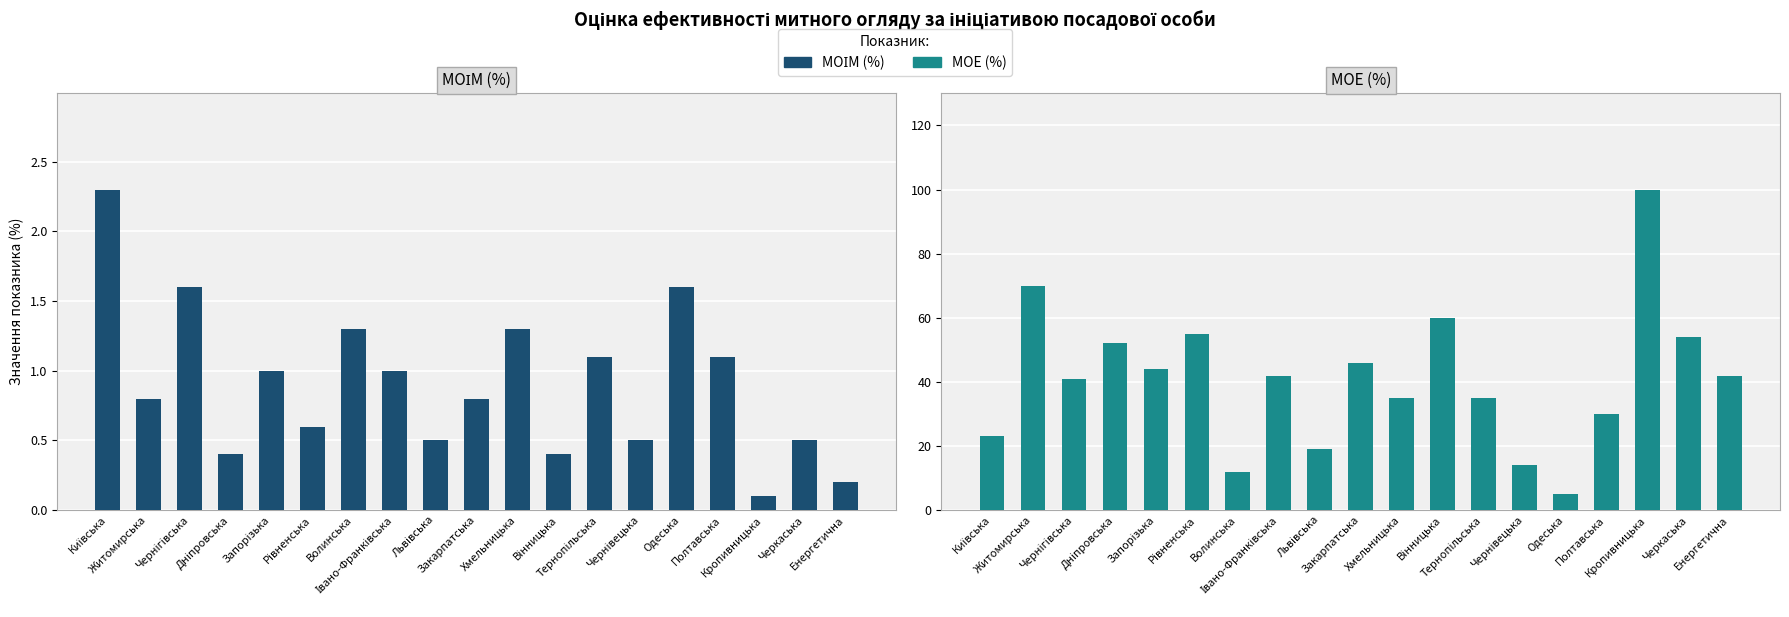

Reading left to right, transcribe all the data shown in this chart.

МОІМ (%): 2.3	0.8	1.6	0.4	1.0	0.6	1.3	1.0	0.5	0.8	1.3	0.4	1.1	0.5	1.6	1.1	0.1	0.5	0.2
МОЕ (%): 23.0	70.0	41.0	52.0	44.0	55.0	12.0	42.0	19.0	46.0	35.0	60.0	35.0	14.0	5.0	30.0	100.0	54.0	42.0